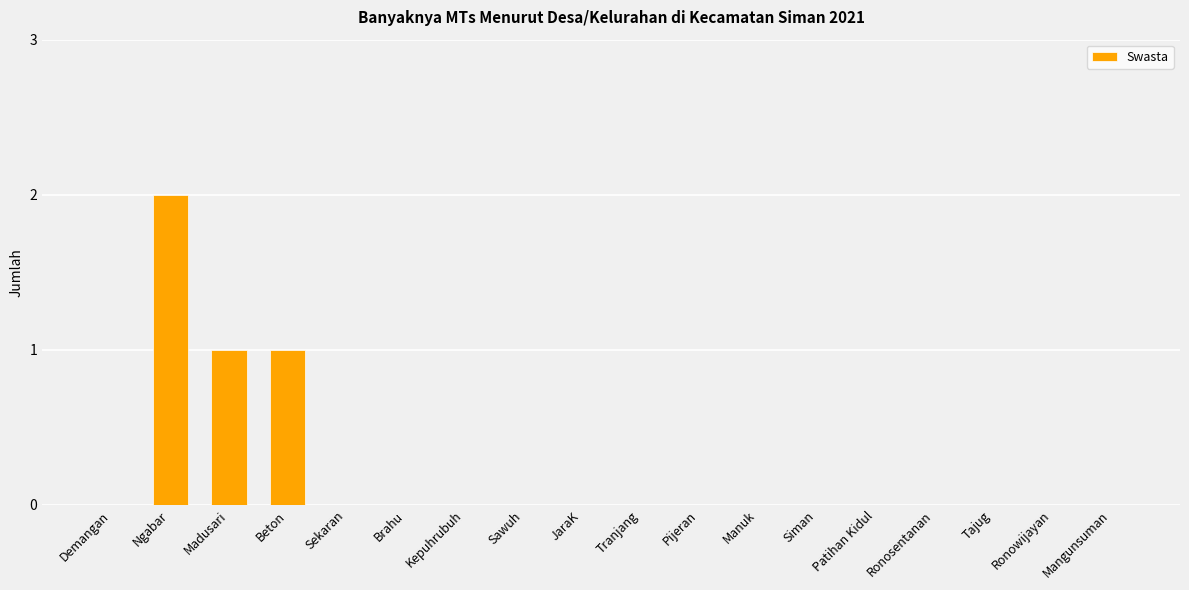

The value at Tajug is 0. True or false?

True